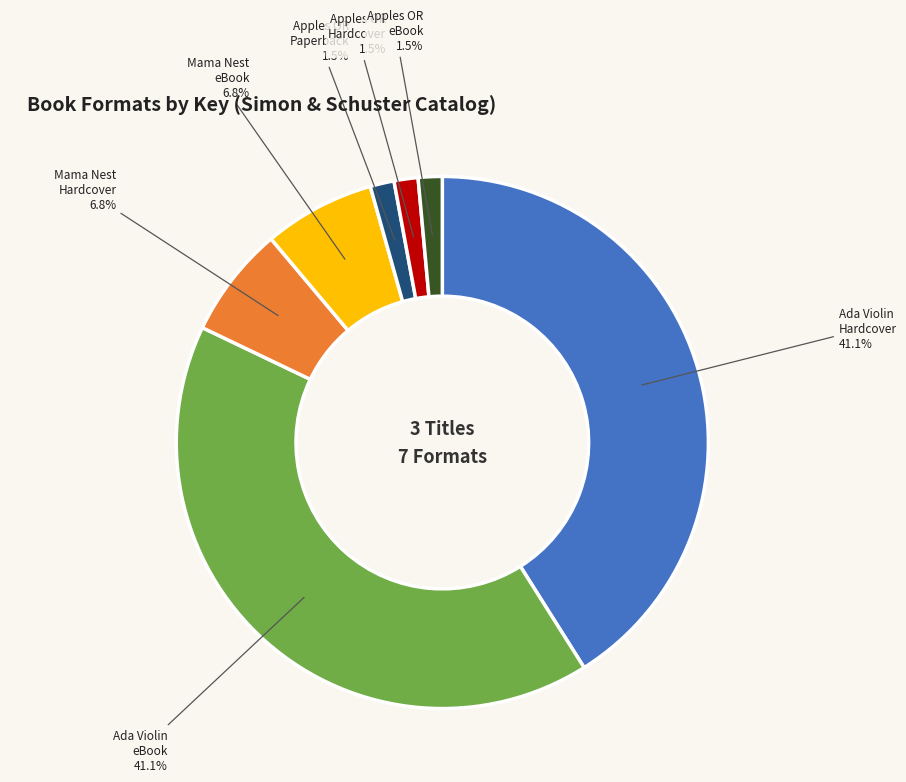

Combined, what portion of the pie is Ada Violin eBook and Apples OR Paperback?

42.5%